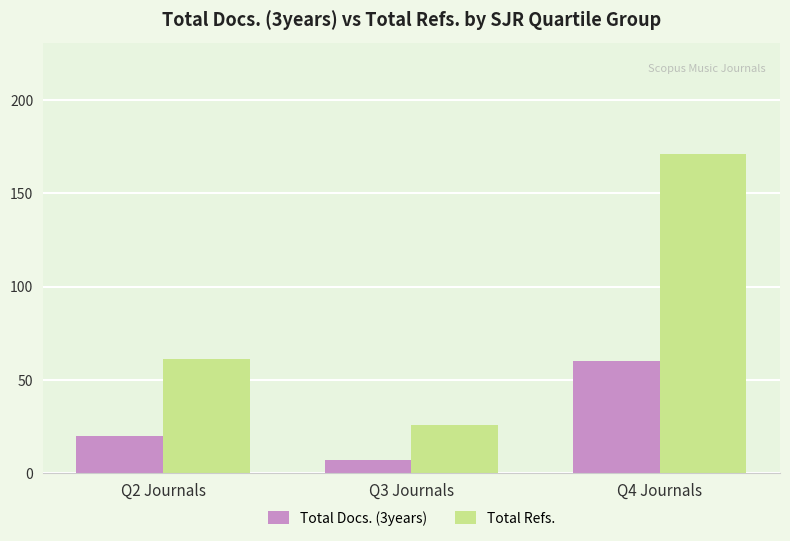

Rank the series by their maximum value, from highest to lowest.

Total Refs., Total Docs. (3years)